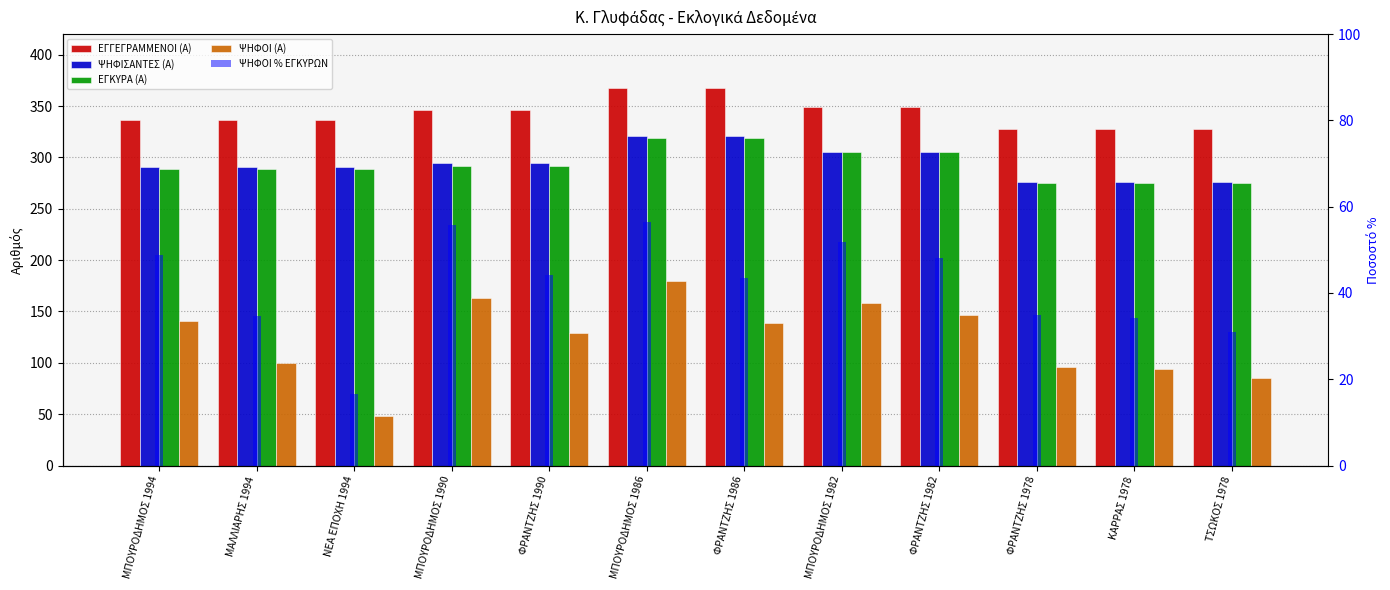

What is the highest value of the ΨΗΦΟΙ (Α) series?

180.0